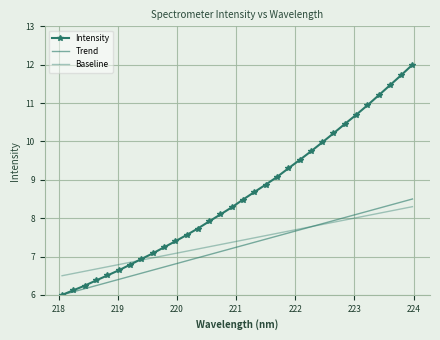

What is the maximum value shown in the chart?

12.0